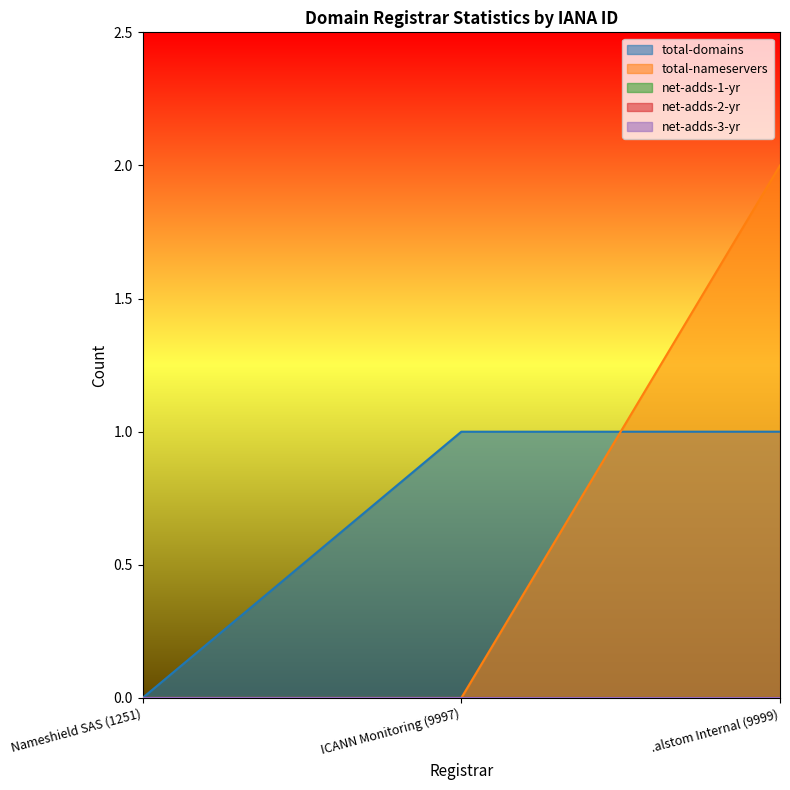

Is it true that net-adds-1-yr equals 0 at Nameshield SAS (1251)?

True